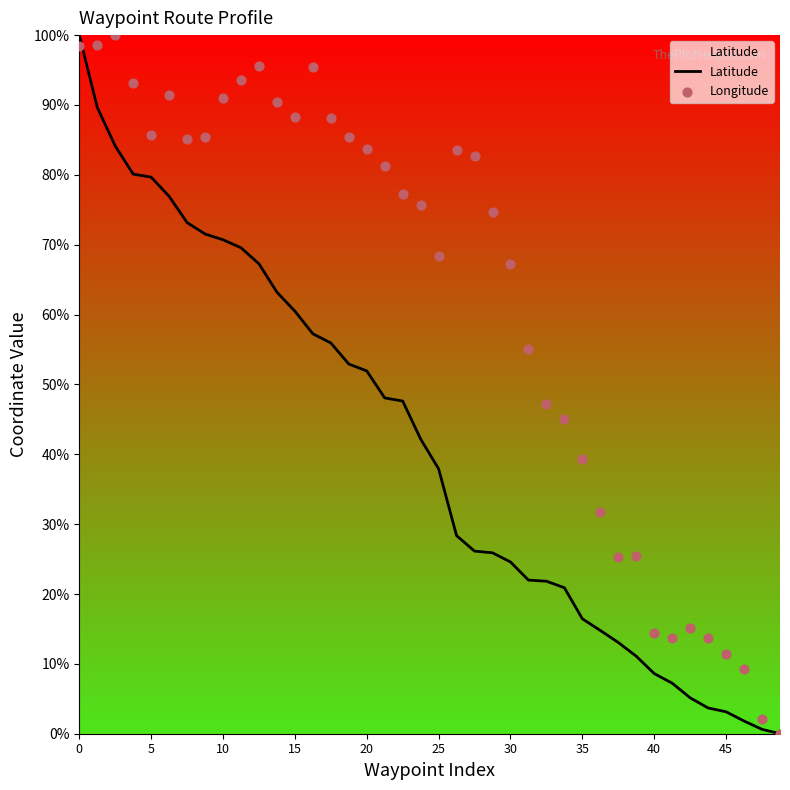

What is the total value across all series at 26?

69.0